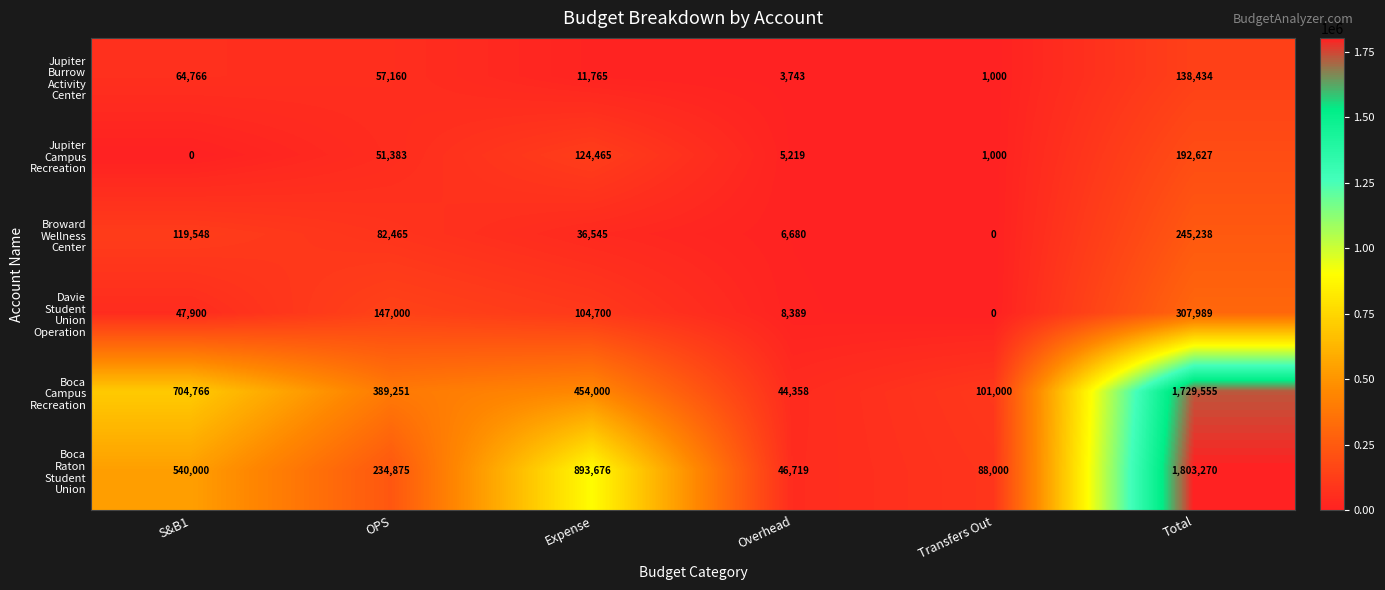

What is the greatest value displayed?

1803270